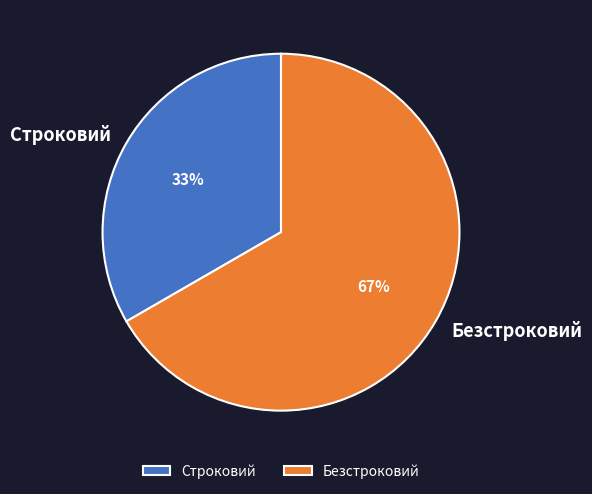

Between Безстроковий and Строковий, which is larger?

Безстроковий